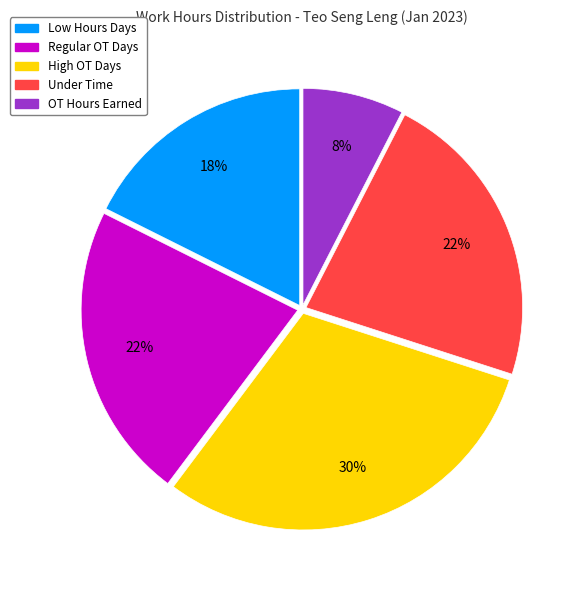

What is the ratio of the value at Low Hours Days to the value at High OT Days?

0.6